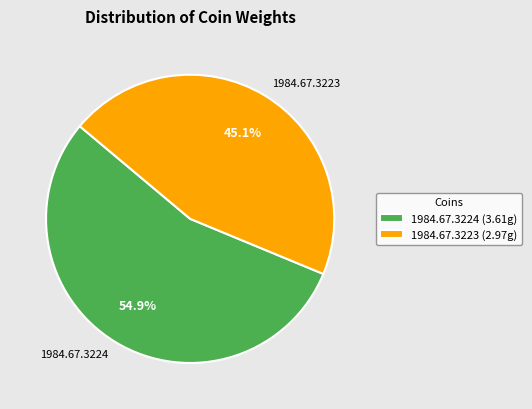

What is the largest slice in the pie chart?

1984.67.3224